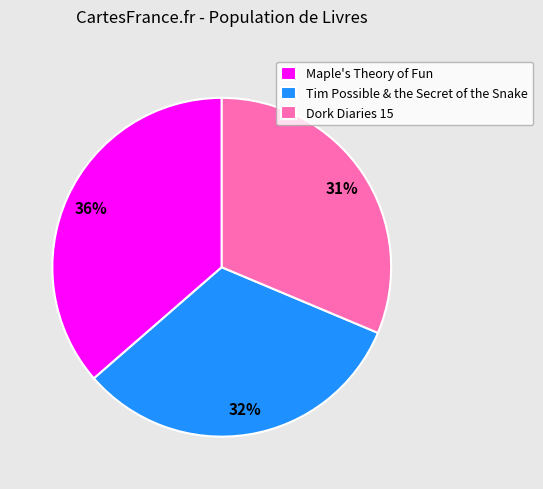

Is it true that Tim Possible & the Secret of the Snake is 47% of the pie?

False